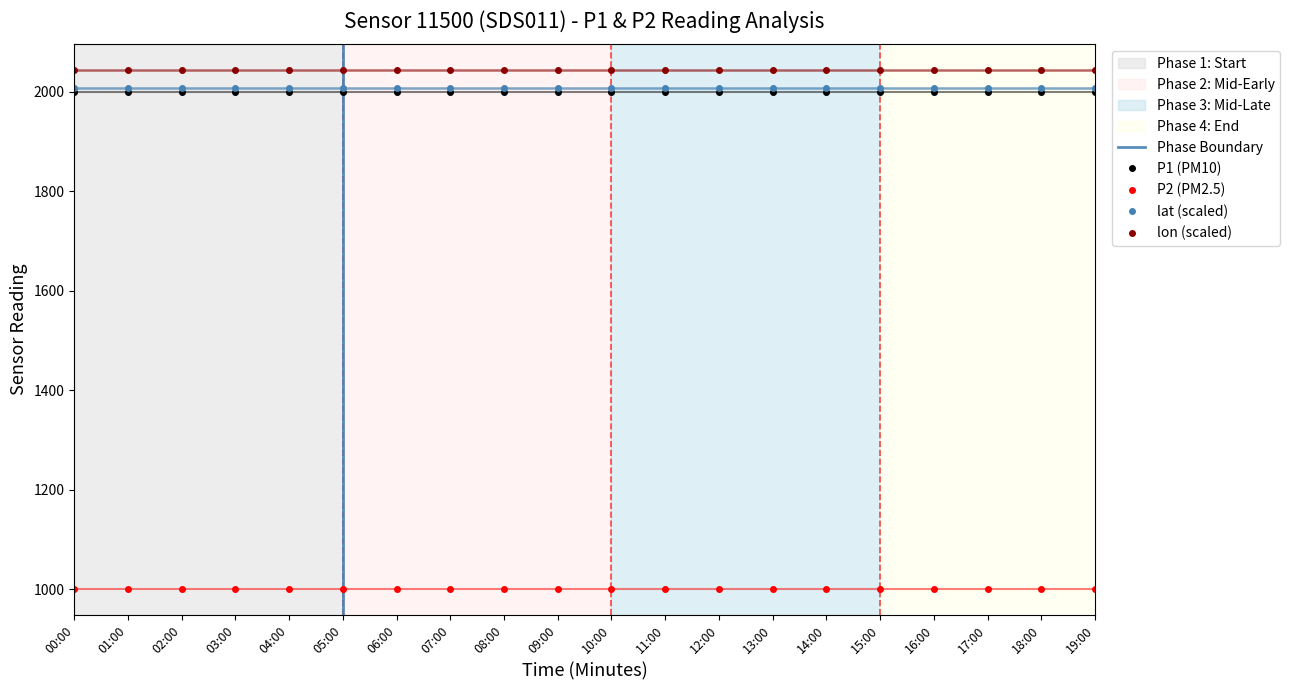

True or false: P1 and lon cross at least once.

False